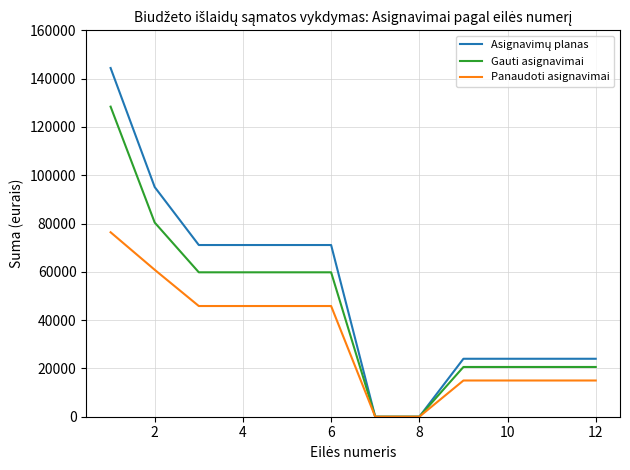

What is the highest value of the Panaudoti asignavimai series?

76380.3